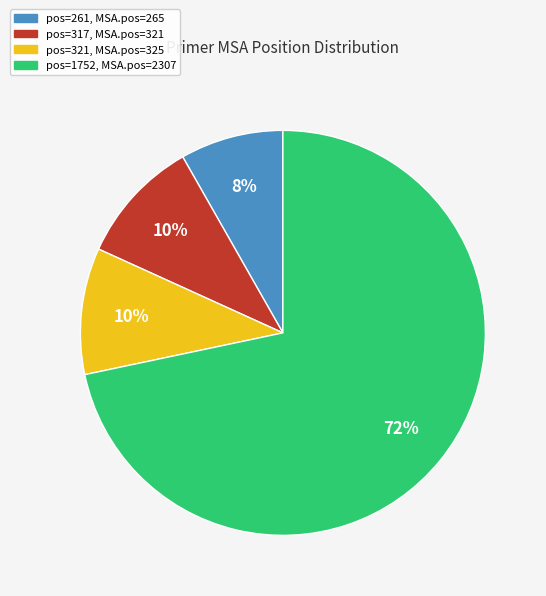

How many slices are in this pie chart?

4